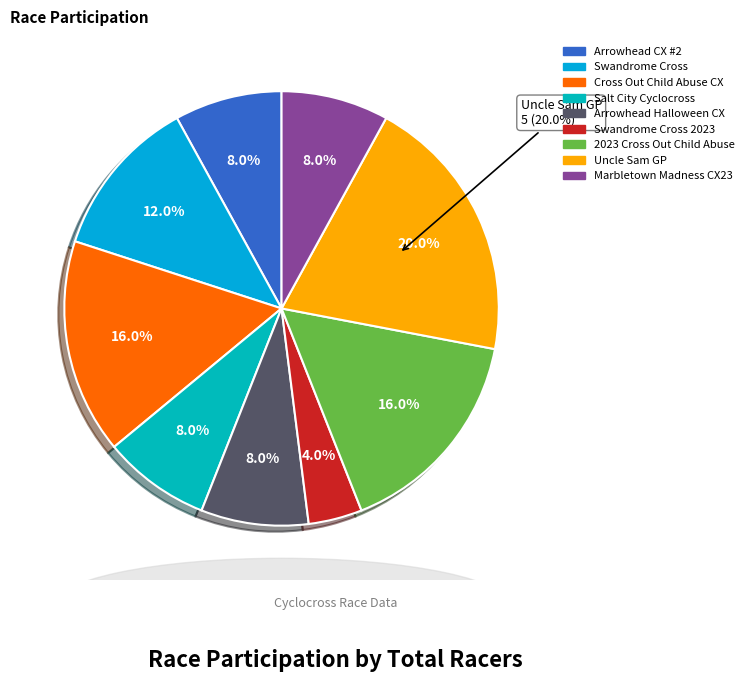

Do Swandrome Cross 2023 and 2023 Cross Out Child Abuse together represent more than half of the pie?

No